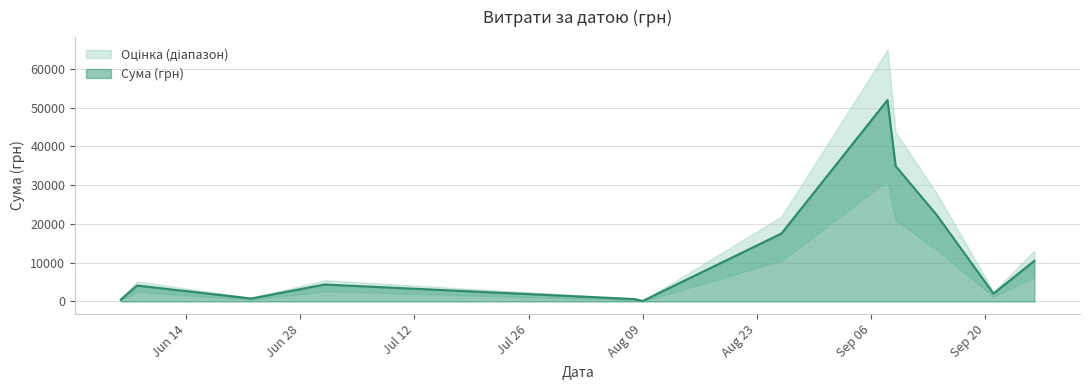

What is the maximum value for Сума (грн)?

51980.0